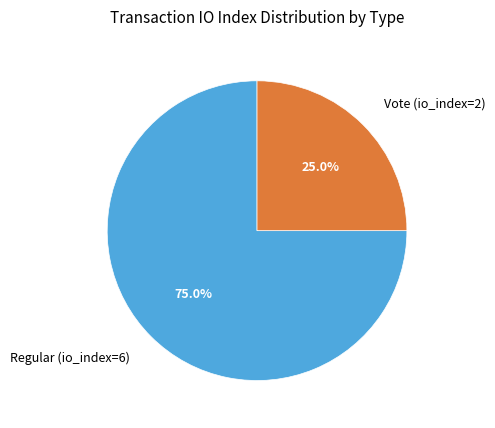

Is it true that Vote (io_index=2) is 25% of the pie?

True